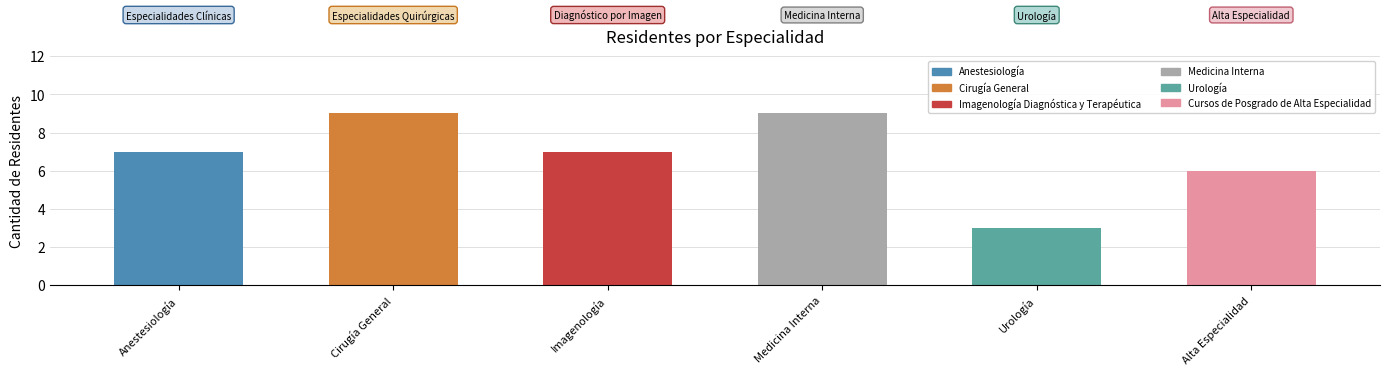

What is the change in value from Imagenología Diagnóstica y Terapéutica to Cursos de Posgrado de Alta Especialidad?

-1